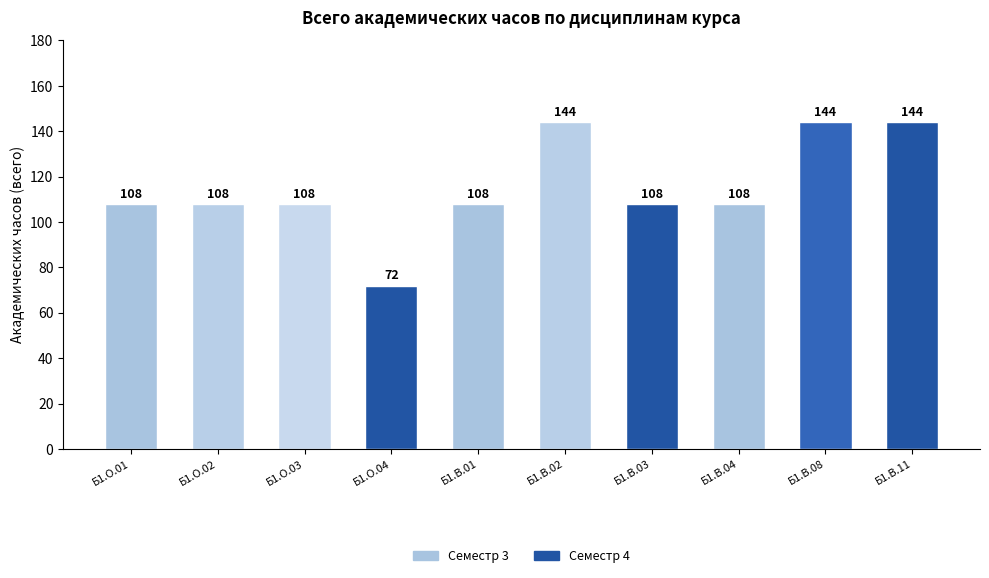

Count the number of categories in the chart.

10